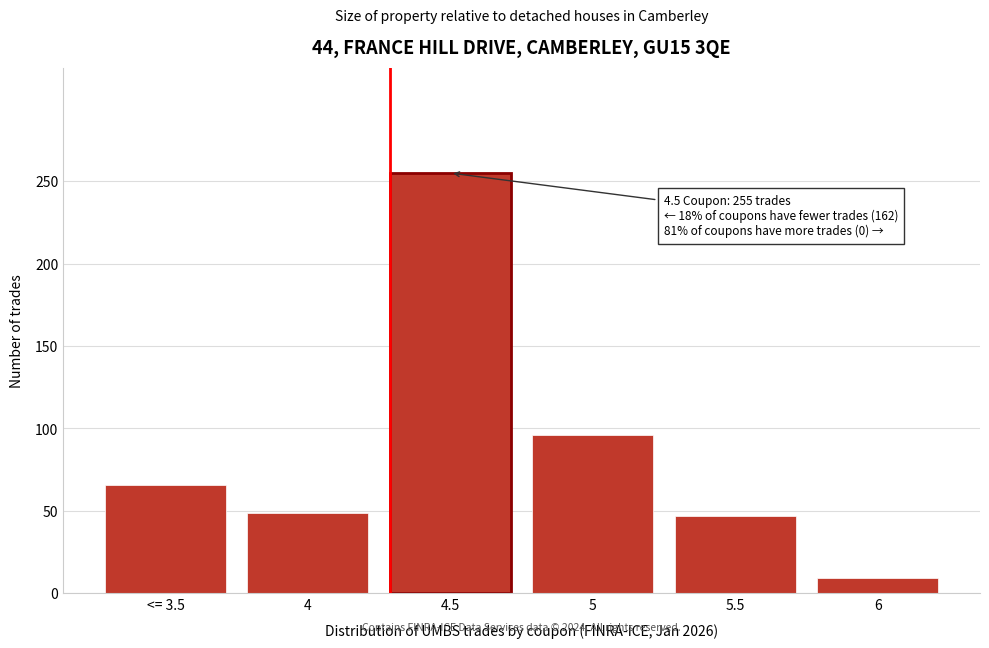

Reading right to left, what are all the values shown in this chart?

6=9	5.5=47	5=96	4.5=255	4=49	<= 3.5=66